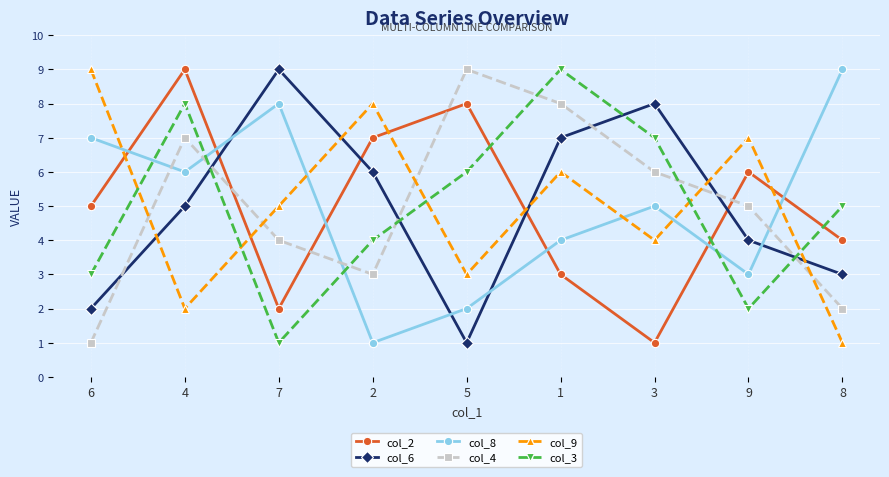

Between which two adjacent categories do col_2 and col_3 first intersect?

5 and 1